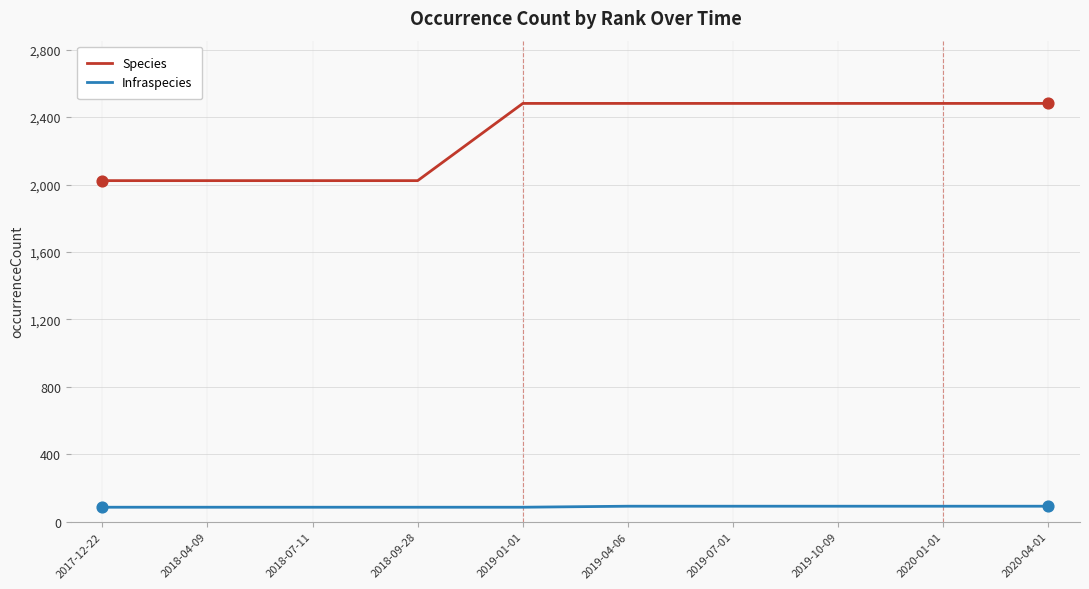

Is the value of Species at 2018-04-09 greater than the value of Infraspecies at 2020-04-01?

Yes